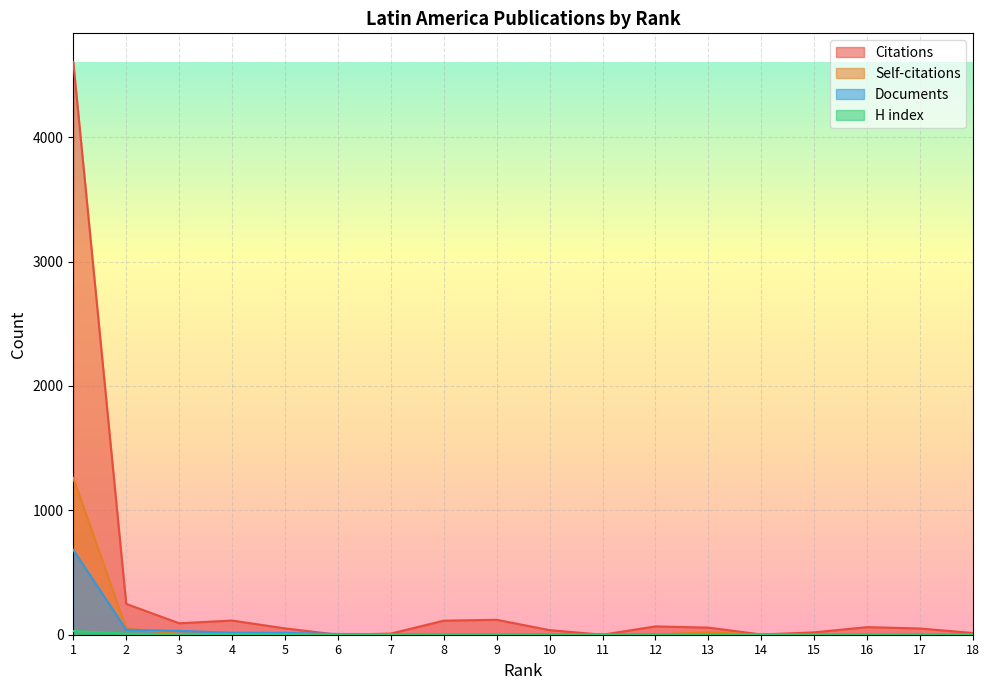

How many values in Citations are above zero?

16